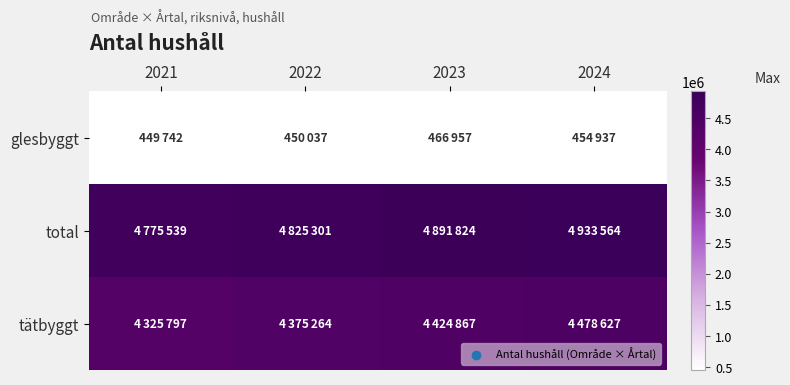

What is the total value across all series at 2021?

9551078